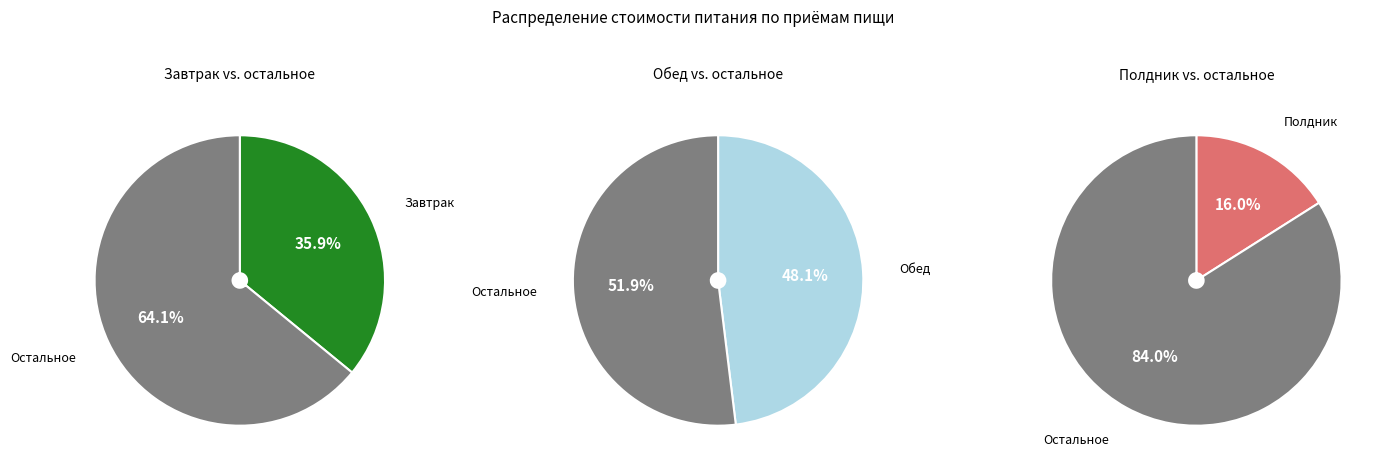

To the nearest percent, what is the combined percentage of Обед and Полдник?

64%